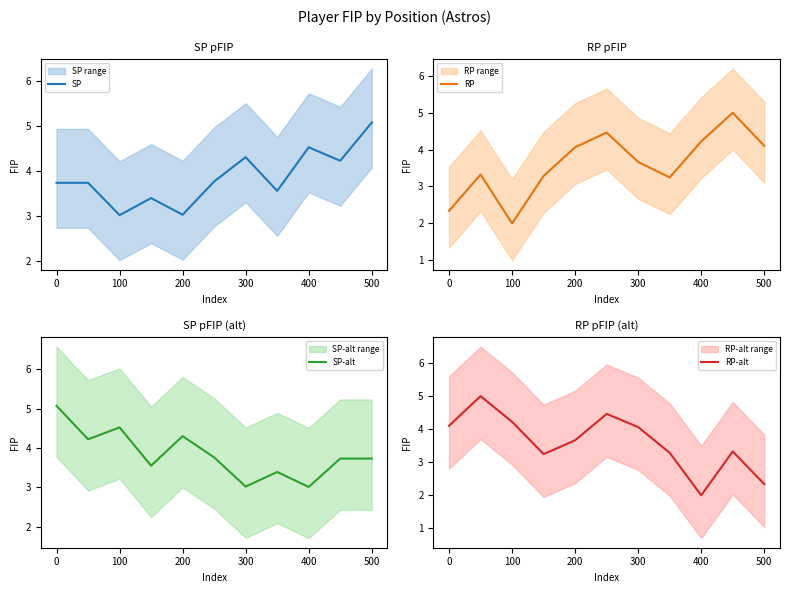

Which category has the highest value in the SP series?

500